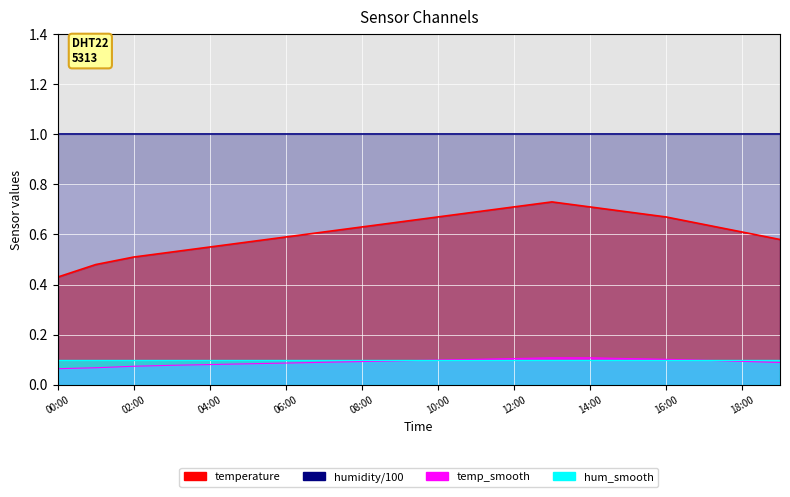

What is the change in value from 11:00 to 17:00?

-0.1